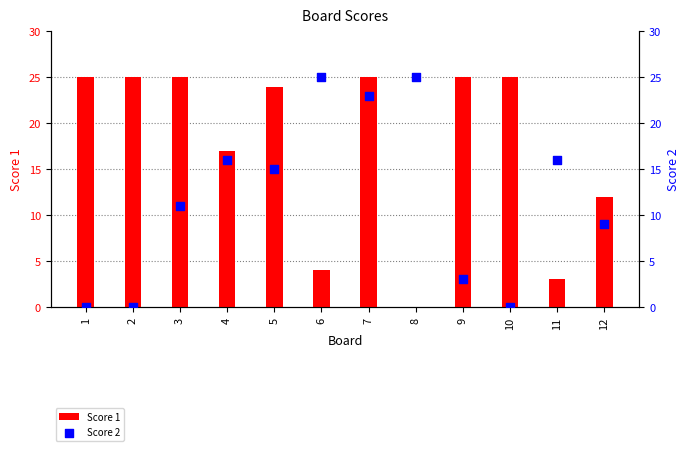

What is the total value across all series at 8?

25